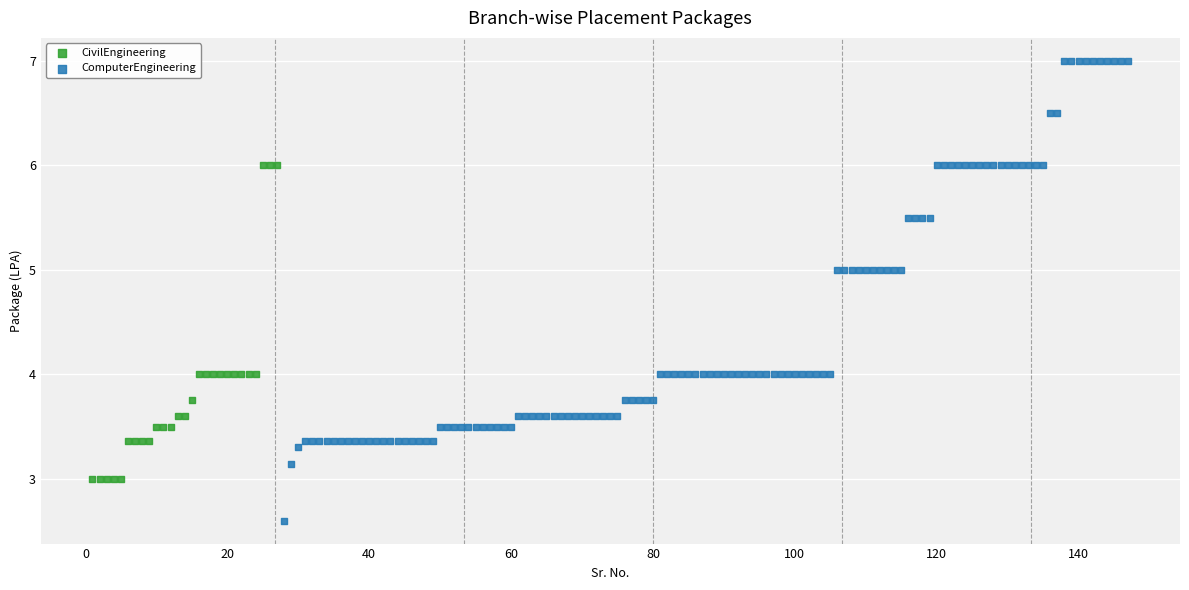

Which series reaches the minimum Y coordinate?

ComputerEngineering